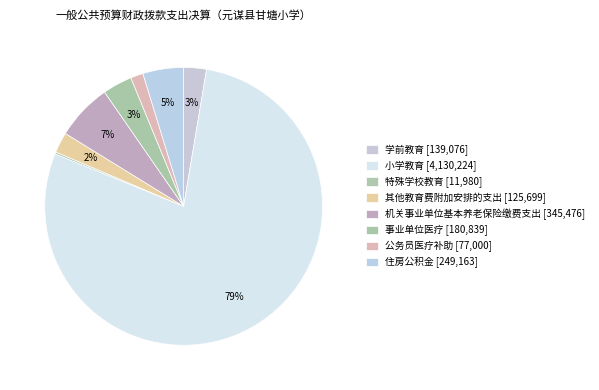

What is the total percentage of 公务员医疗补助 and 特殊学校教育?

1.7%